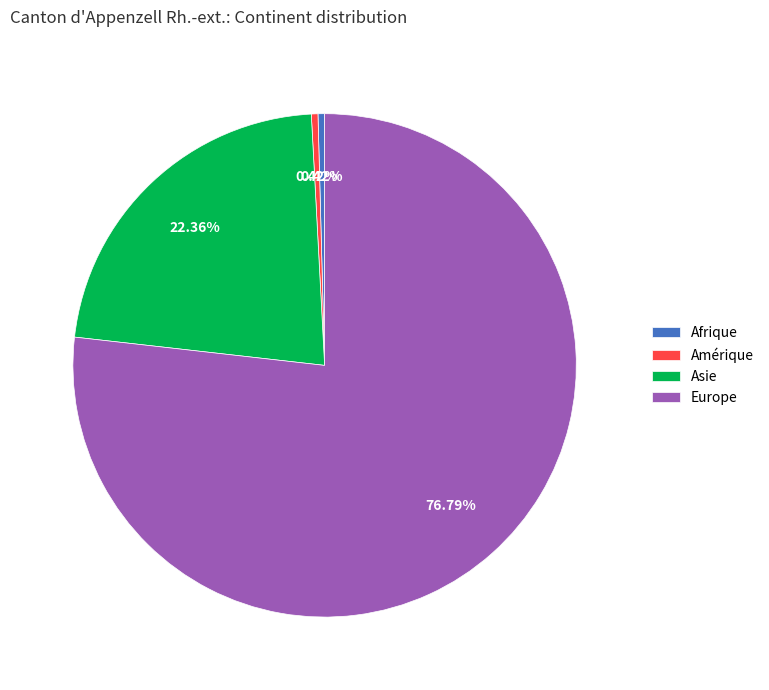

To the nearest percent, what is the difference between the largest and smallest slice percentages?

76%